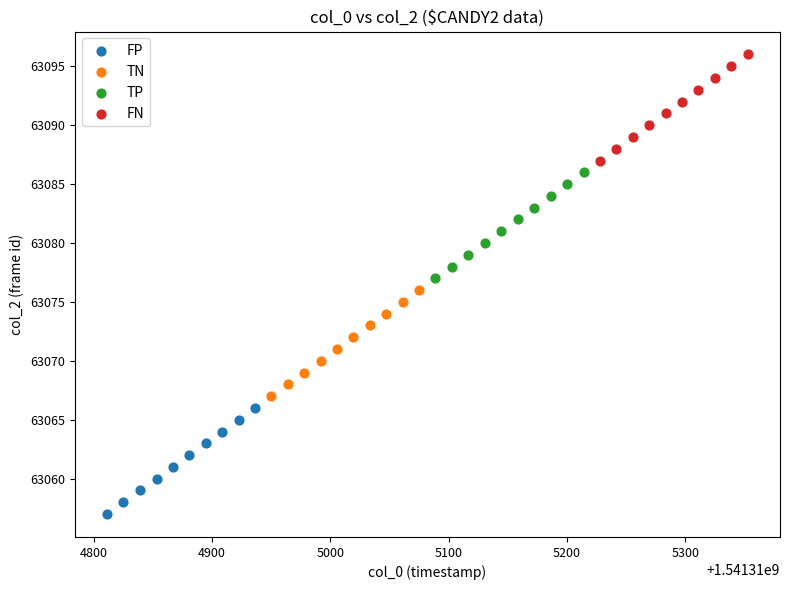

Which series reaches the maximum Y coordinate?

FN